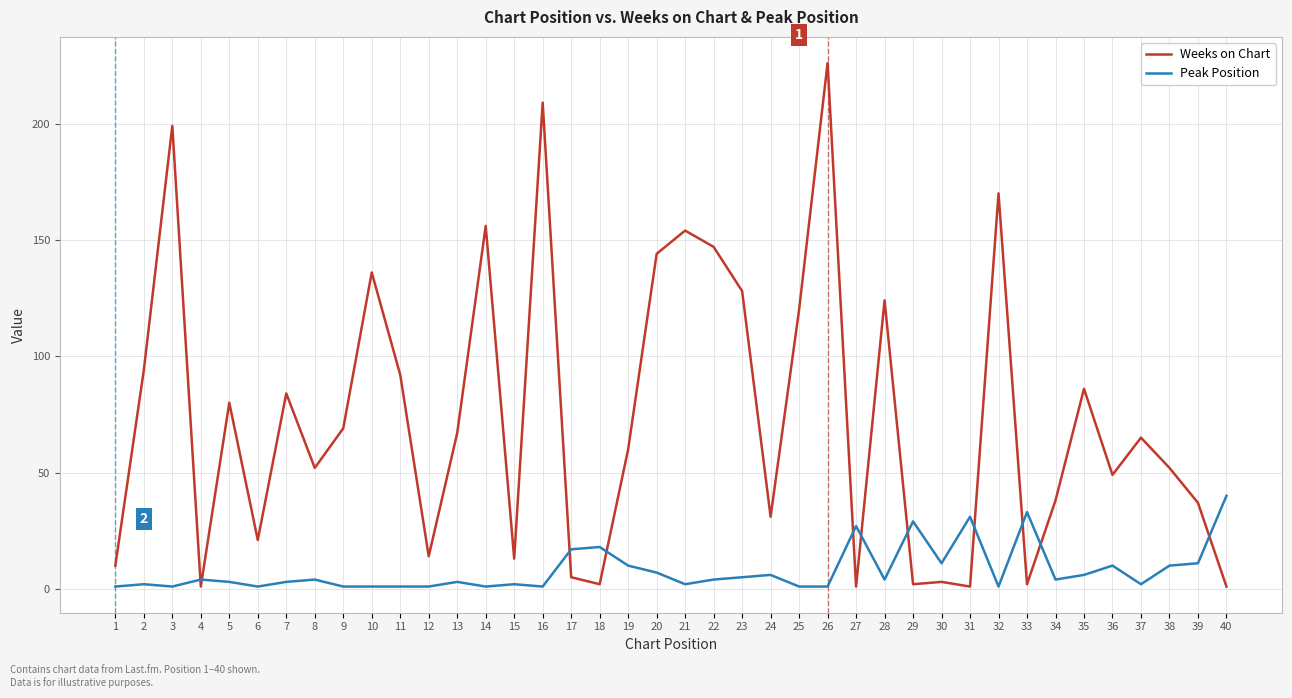

What is the sum of all Peak Position values?

320